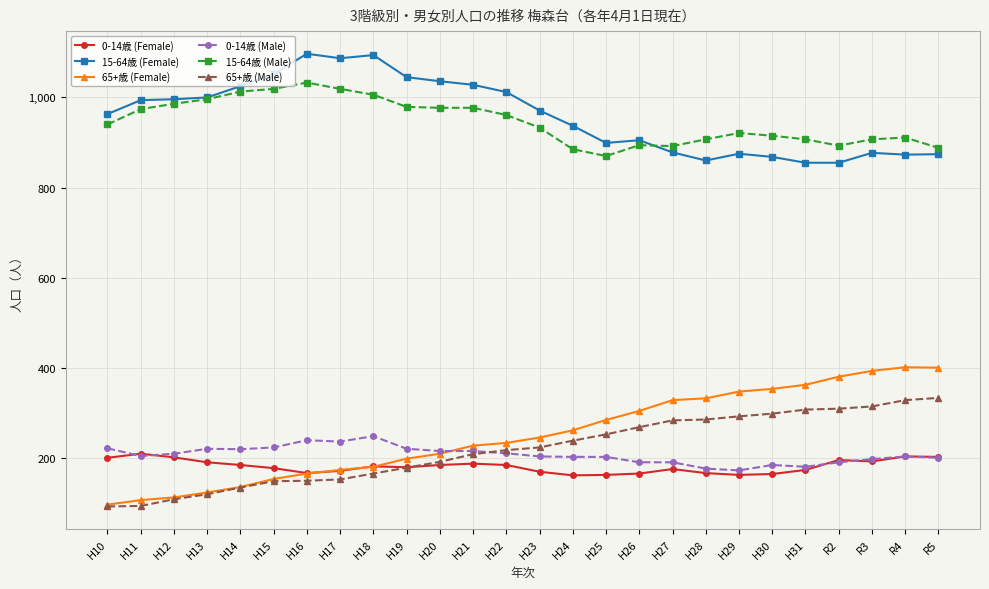

What is the greatest value displayed?

1097